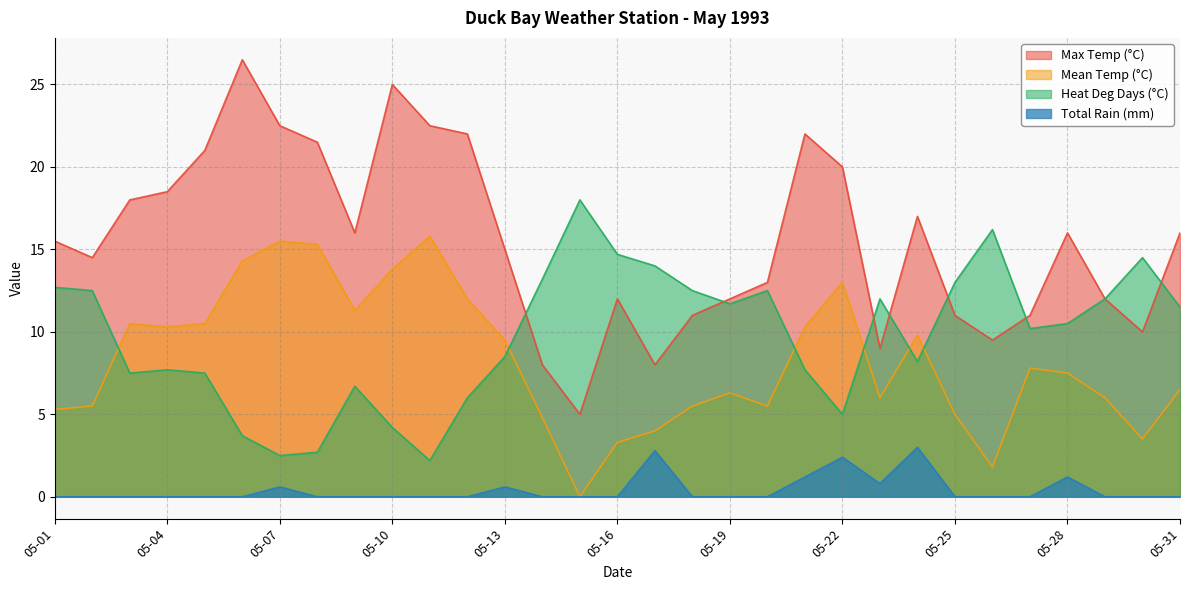

Which series changed the most between 05-17 and 05-28?

Max Temp (°C)